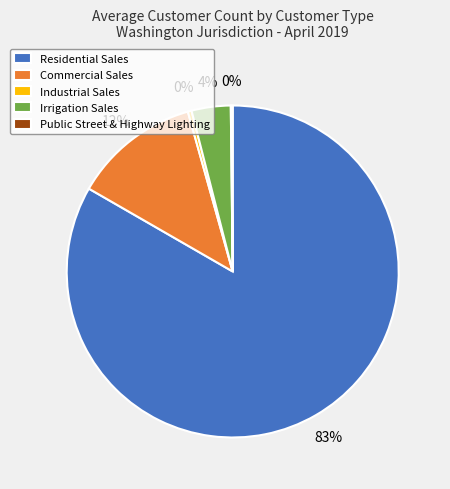

Is it true that Commercial Sales is 25% of the pie?

False